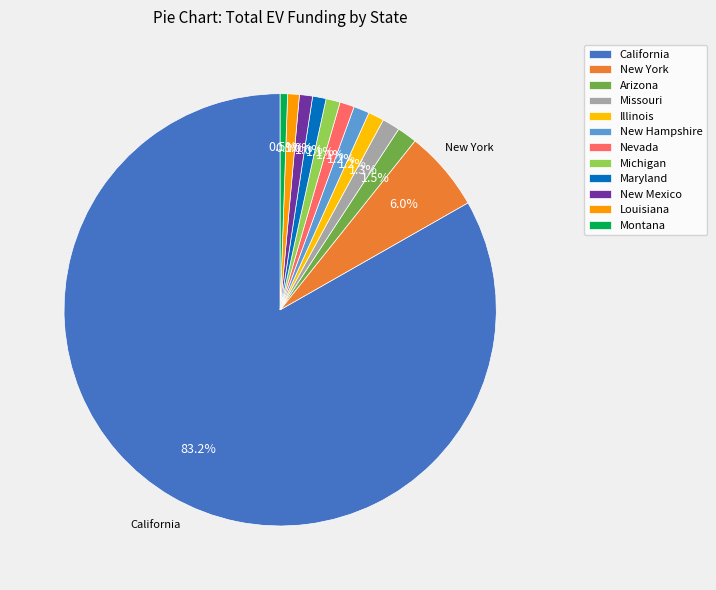

How many segments does this pie chart have?

12